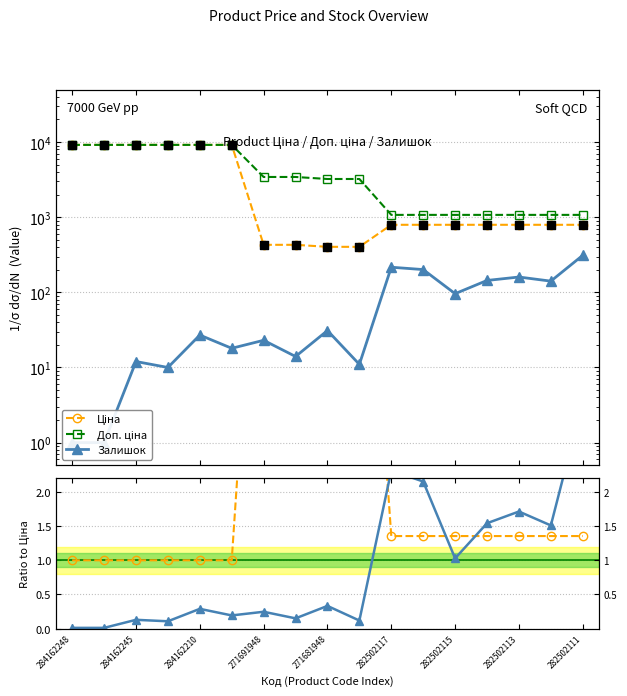

Which series contains the lowest Y value?

Залишок ratio